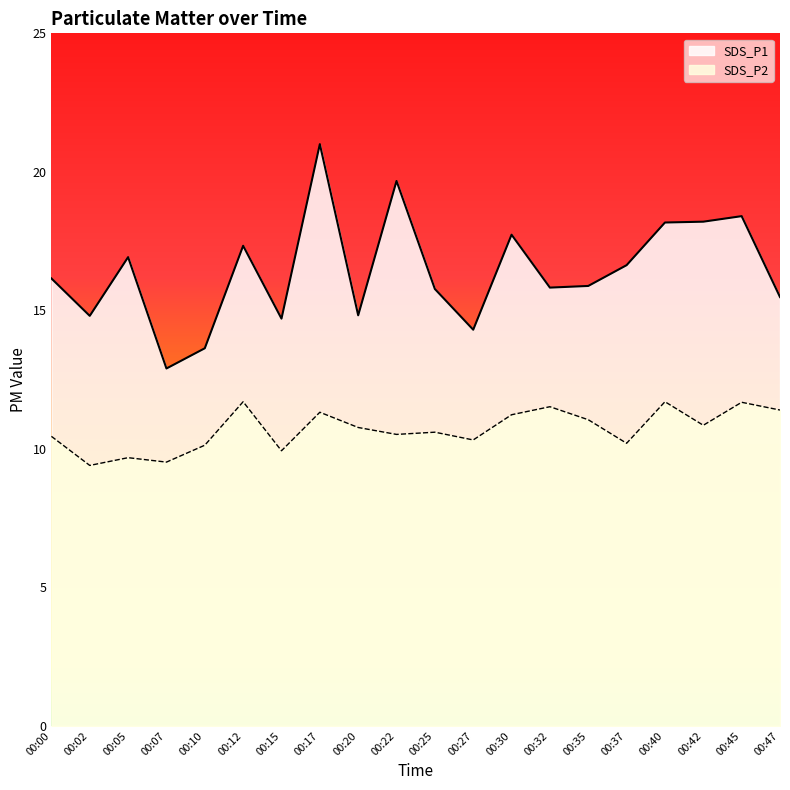

How many lines are shown in the chart?

2